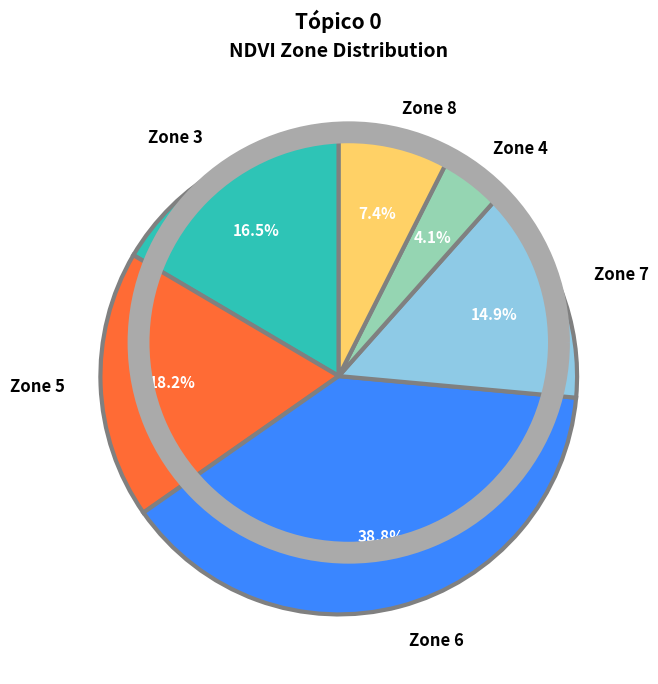

Is the sum of Zone 3 and Zone 6 greater than half?

Yes